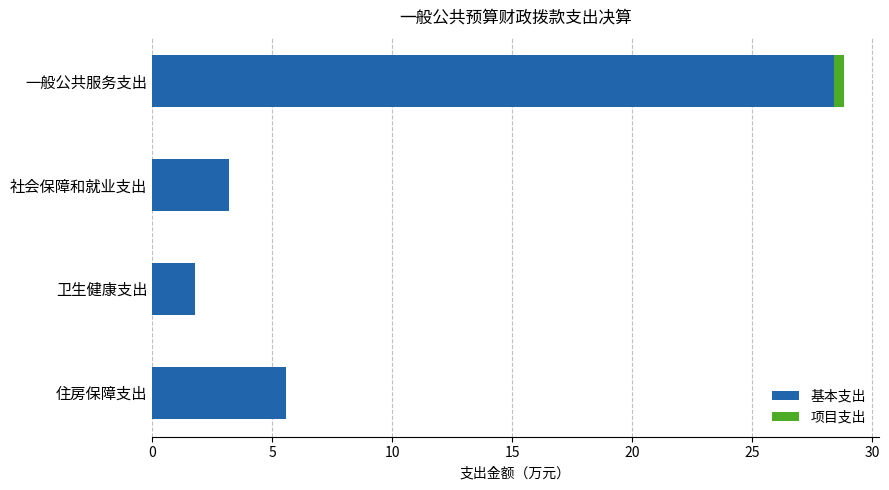

What value does the 基本支出 series have at 住房保障支出?

5.6